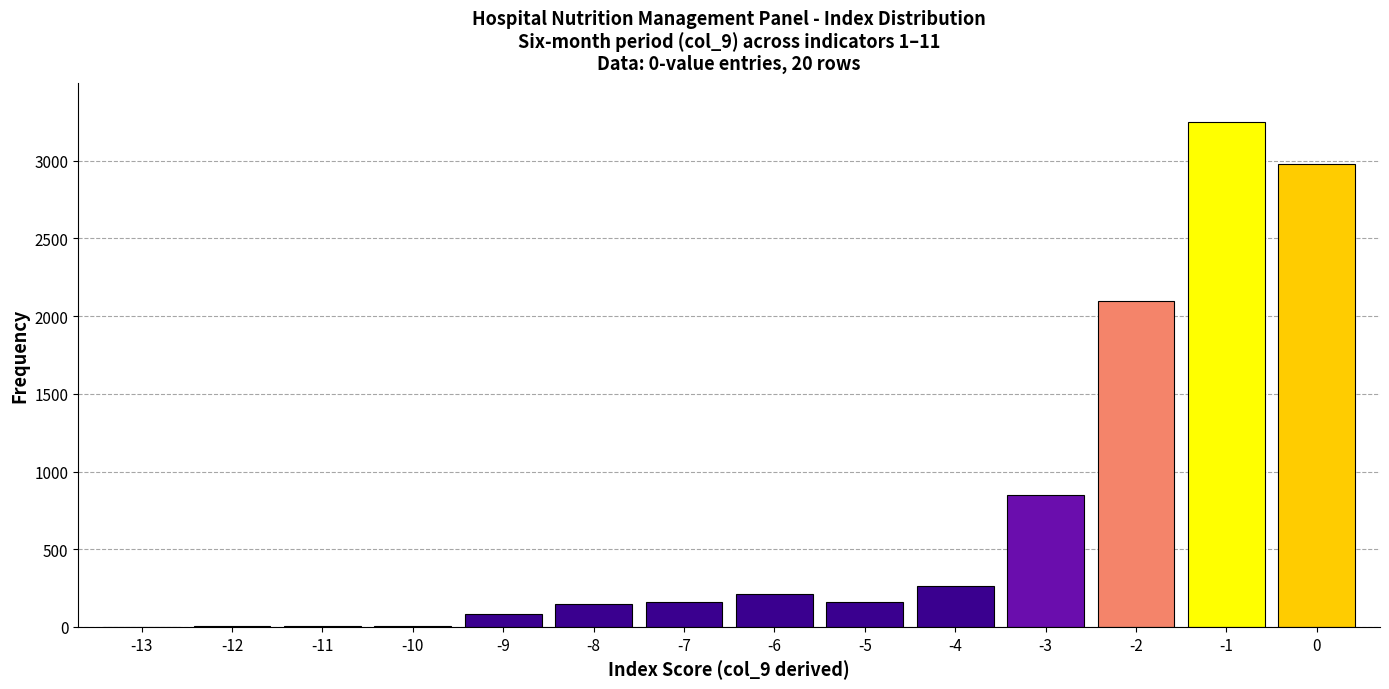

What is the sum of all values?

10218